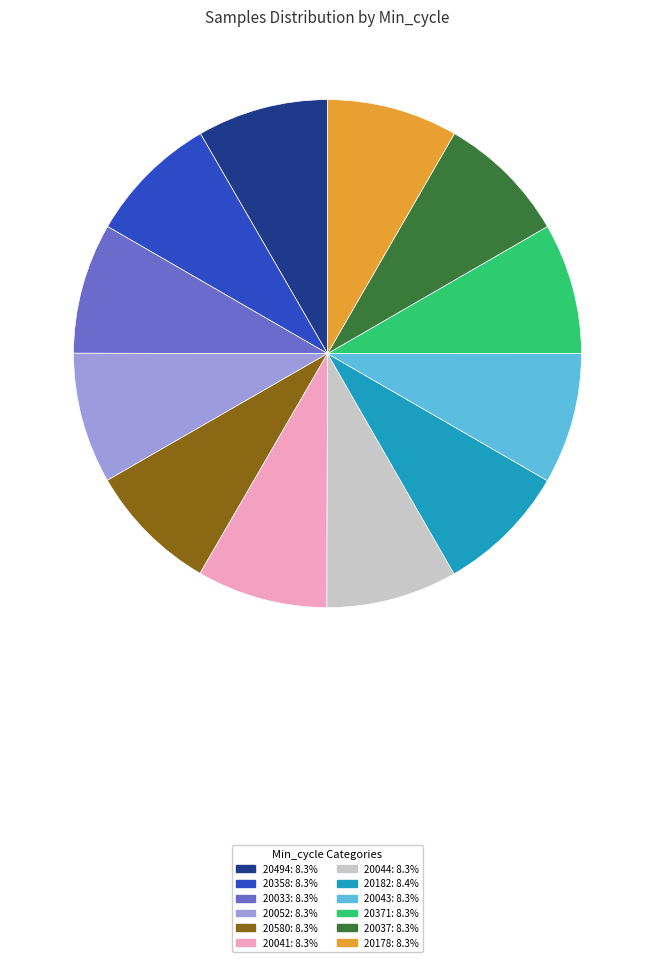

Does 20037 represent more than half of the total?

No